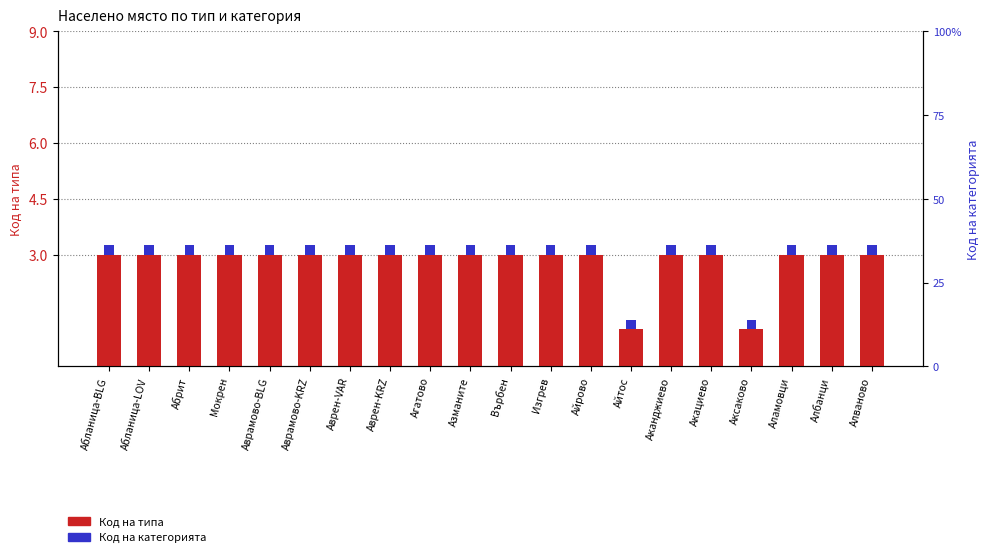

What is the greatest value displayed?

3.0